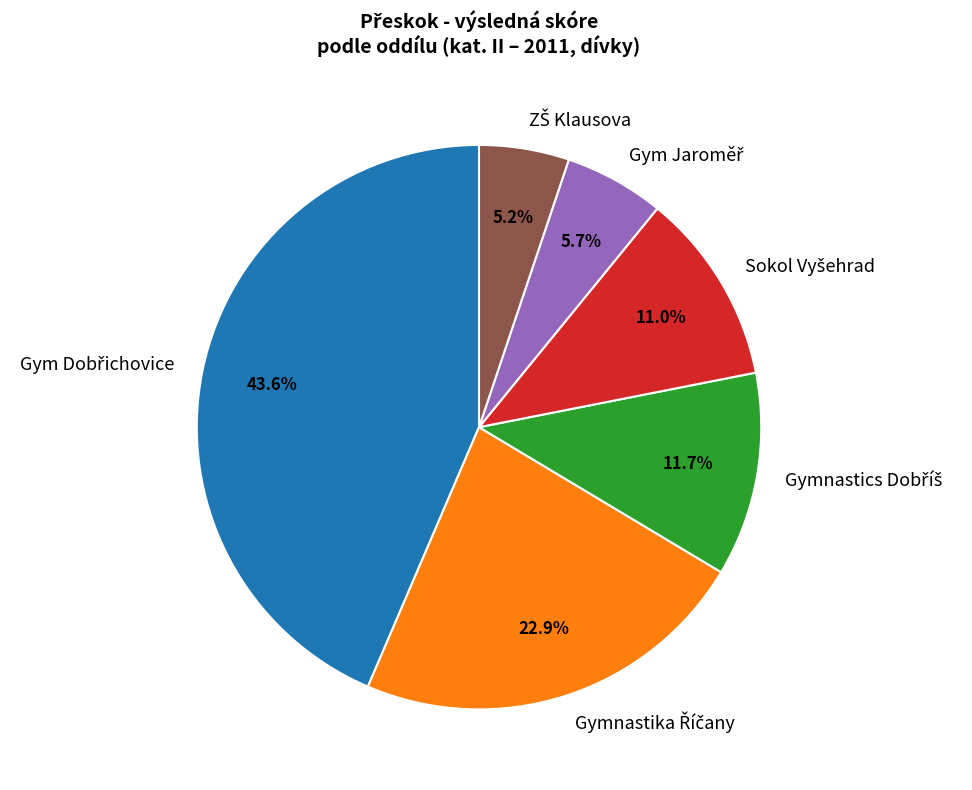

Is there any slice that represents more than half of the pie?

No